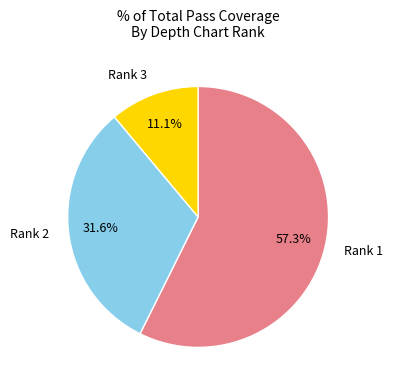

Which category accounts for the majority?

Rank 1